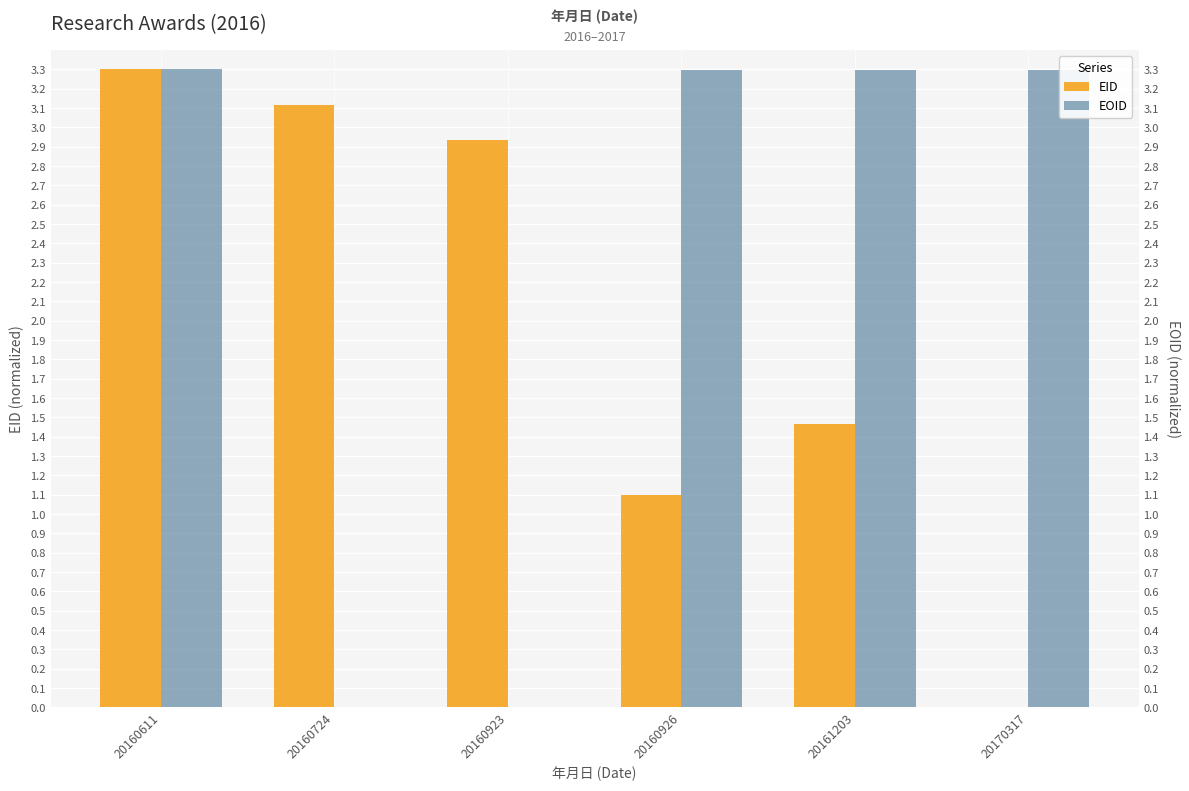

How many series are shown in this chart?

2